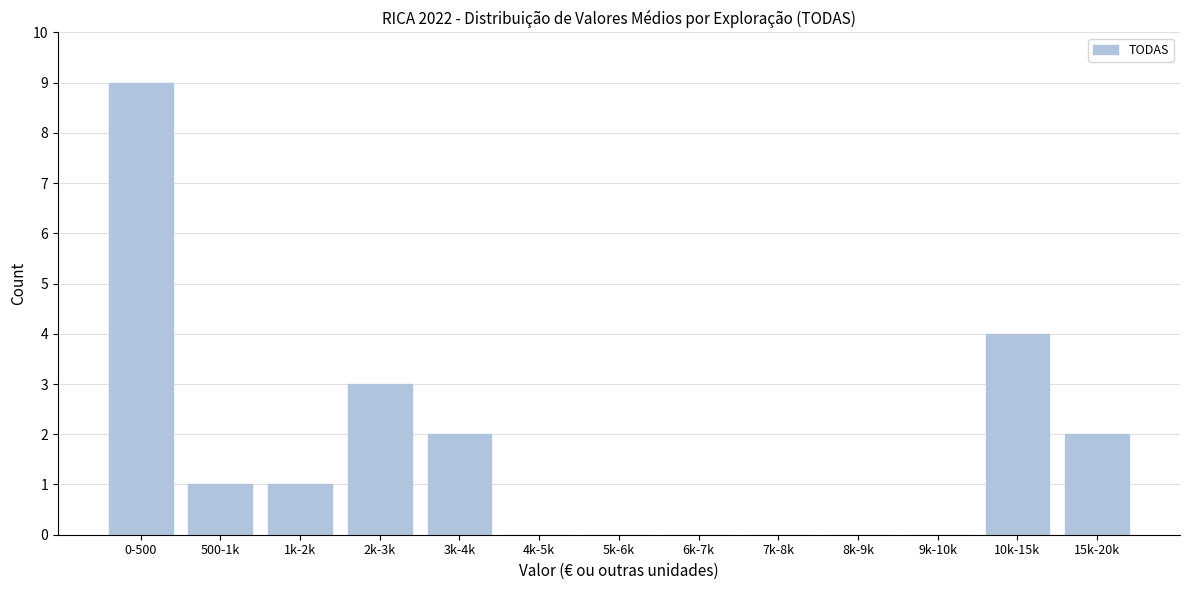

Reading left to right, transcribe all the data shown in this chart.

0-500=9	500-1k=1	1k-2k=1	2k-3k=3	3k-4k=2	4k-5k=0	5k-6k=0	6k-7k=0	7k-8k=0	8k-9k=0	9k-10k=0	10k-15k=4	15k-20k=2